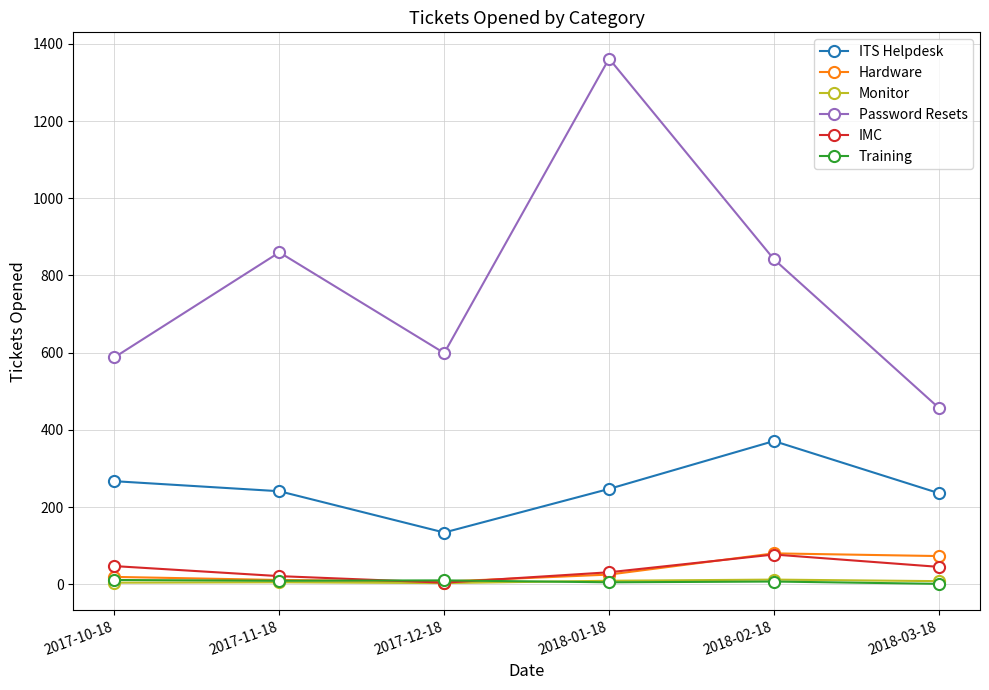

Is this an area chart (filled region under the line)?

No